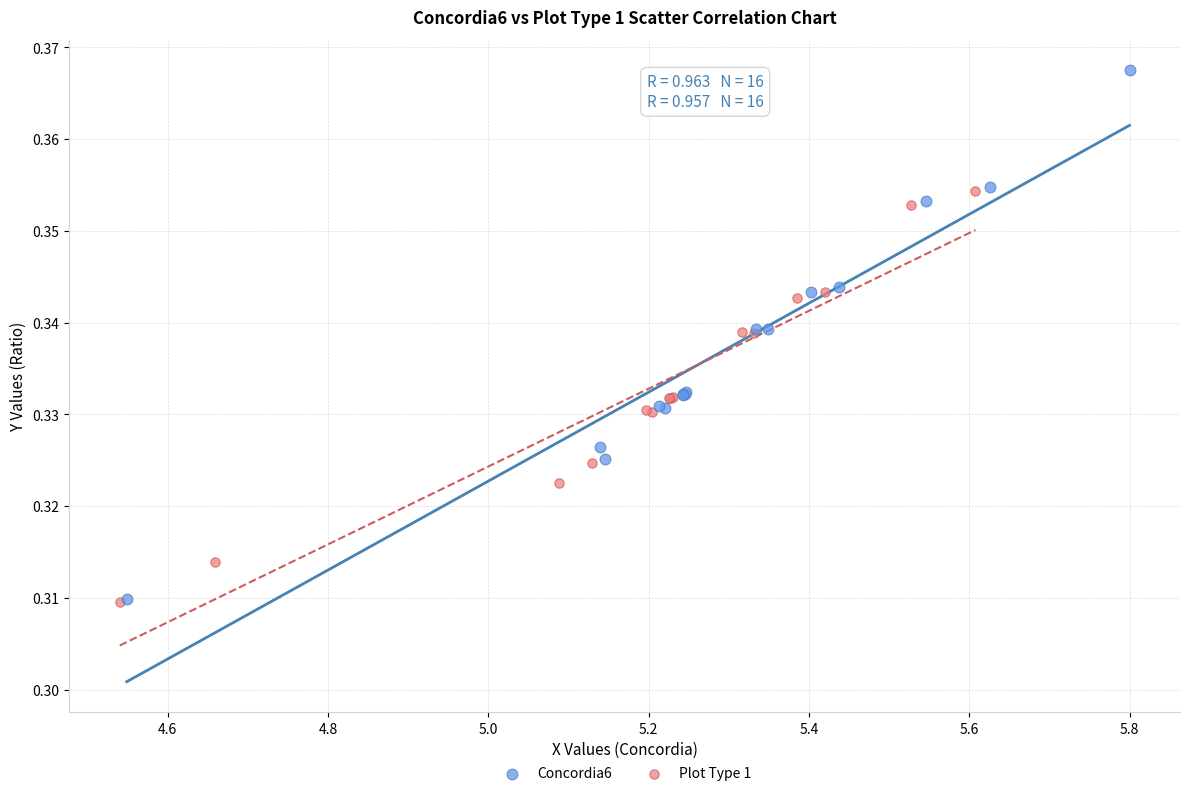

Which series reaches the maximum Y coordinate?

Concordia6